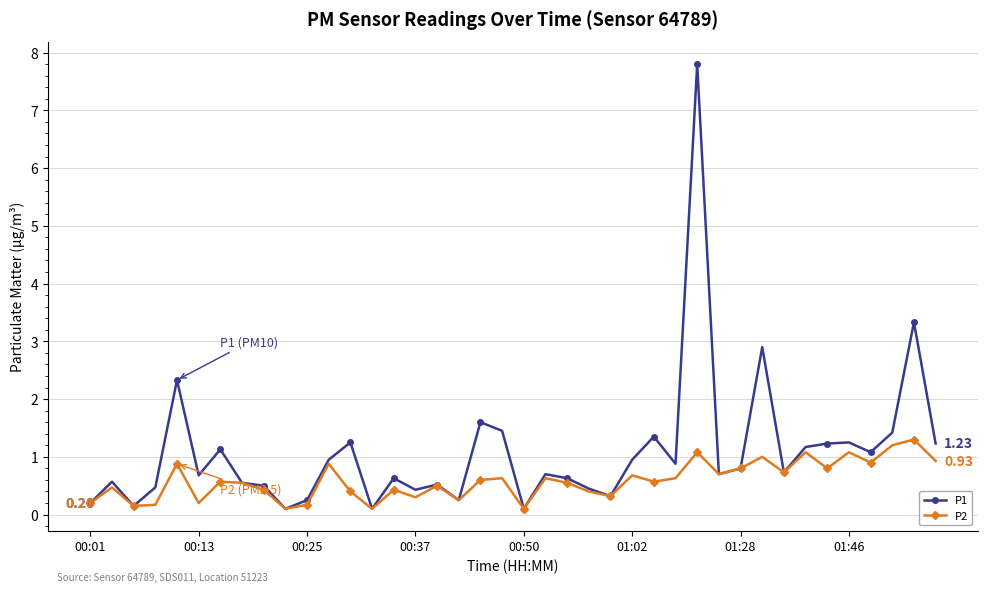

Rank the series by their average value, from highest to lowest.

P1, P2